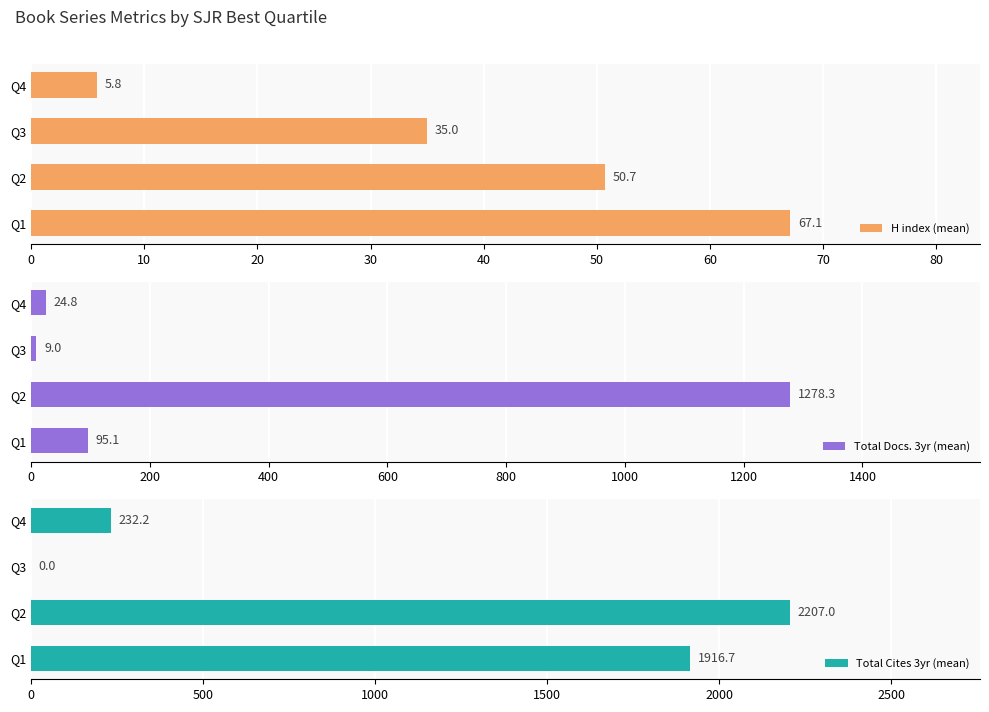

Rank the categories by H index (mean) value from highest to lowest.

Q1, Q2, Q3, Q4